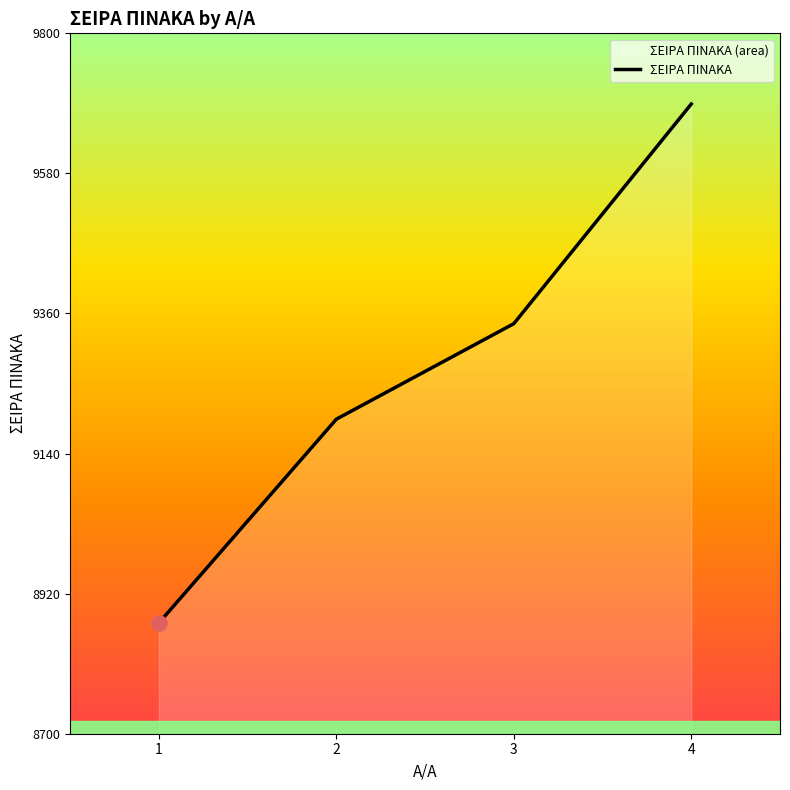

Approximately how many times larger is the value at 1 compared to 4?

0.9